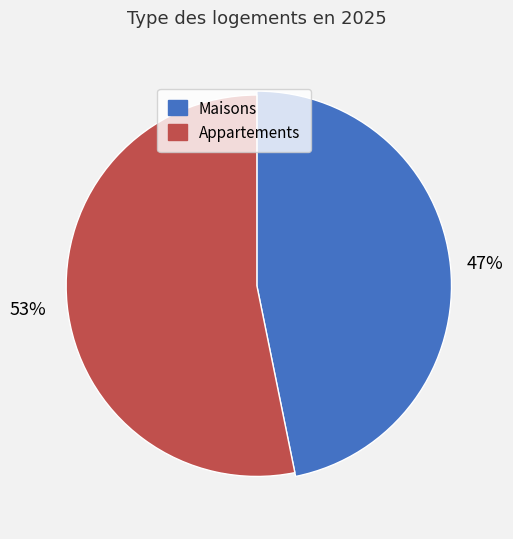

Is 2020 the majority of the pie?

No